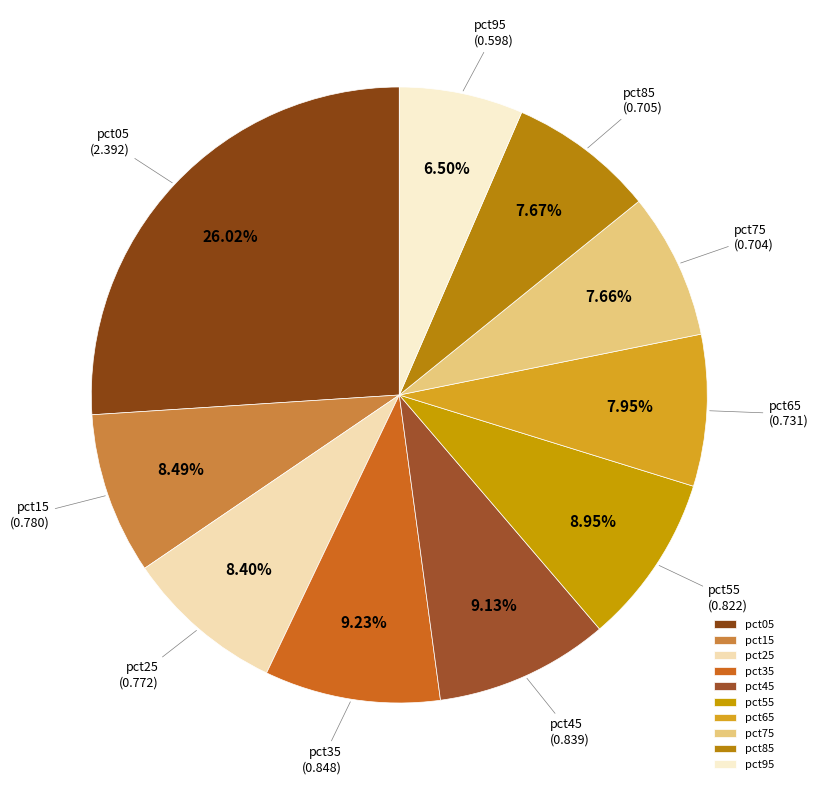

To the nearest percent, what is the combined percentage of pct95 and pct25?

15%